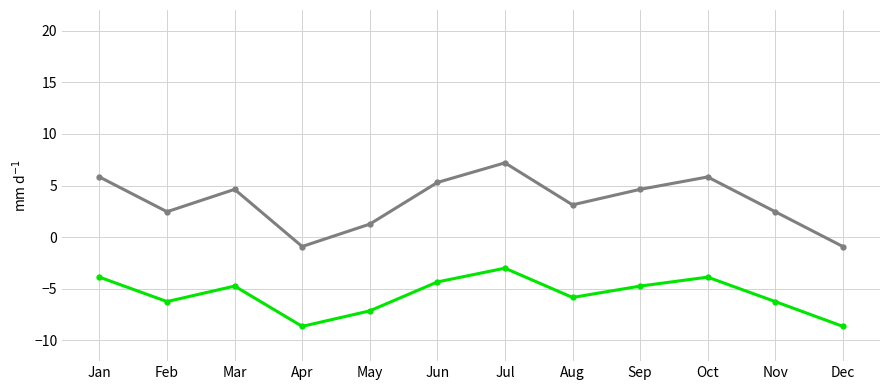

What is the minimum value shown in the chart?

-8.6